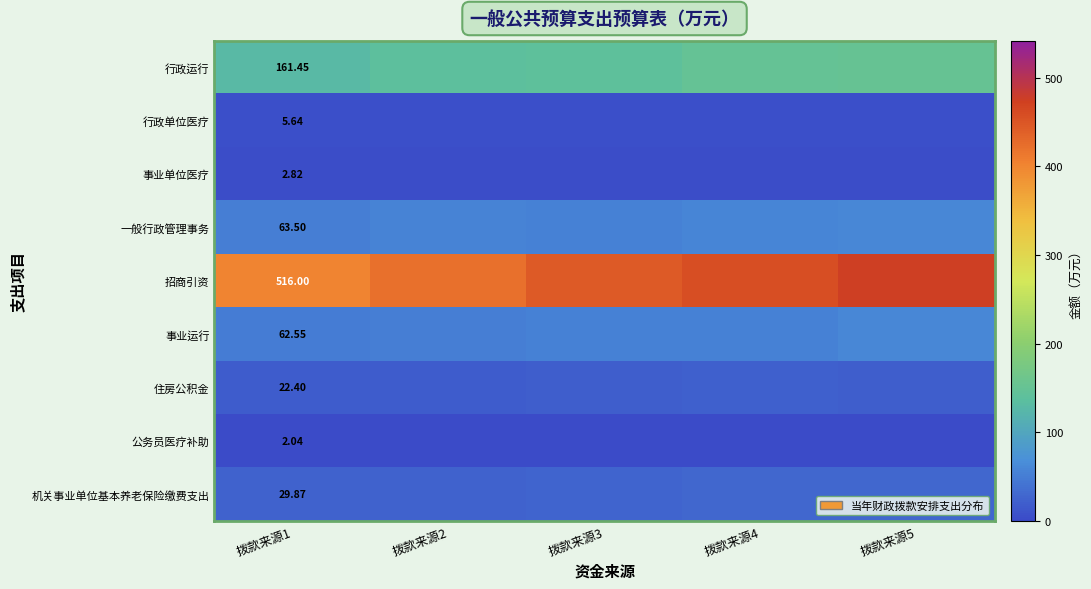

At 拨款来源1, list the series in order from smallest to largest.

公务员医疗补助, 事业单位医疗, 行政单位医疗, 住房公积金, 机关事业单位基本养老保险缴费支出, 事业运行, 一般行政管理事务, 行政运行, 招商引资